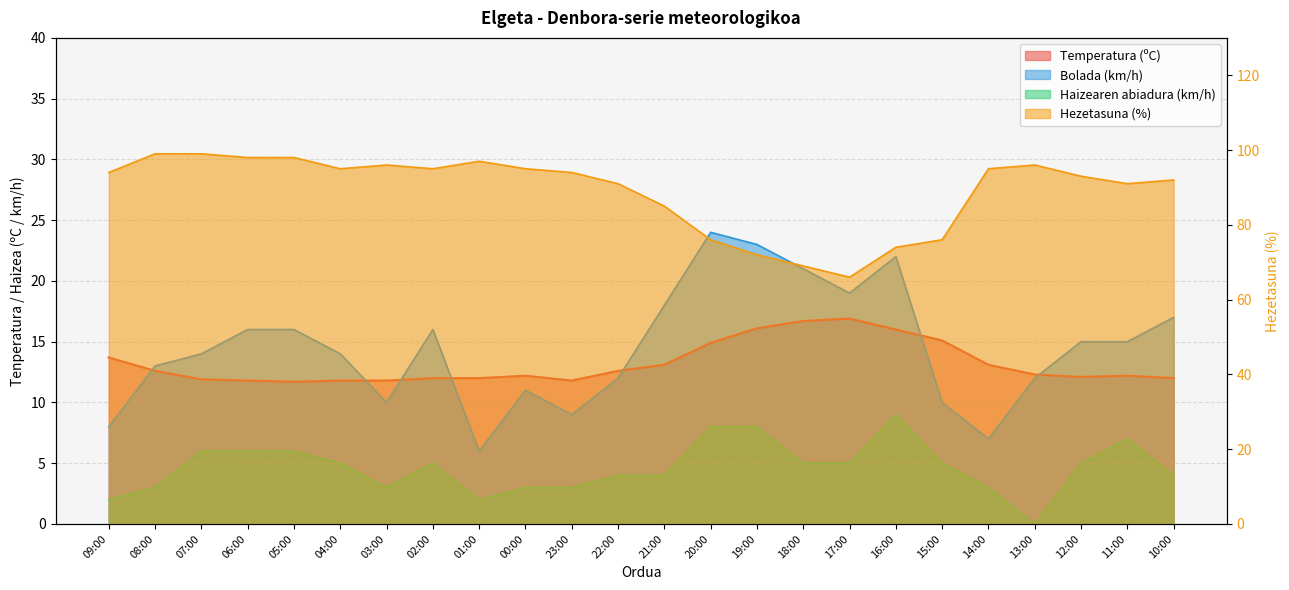

Which label corresponds to the smallest value in the chart?

13:00